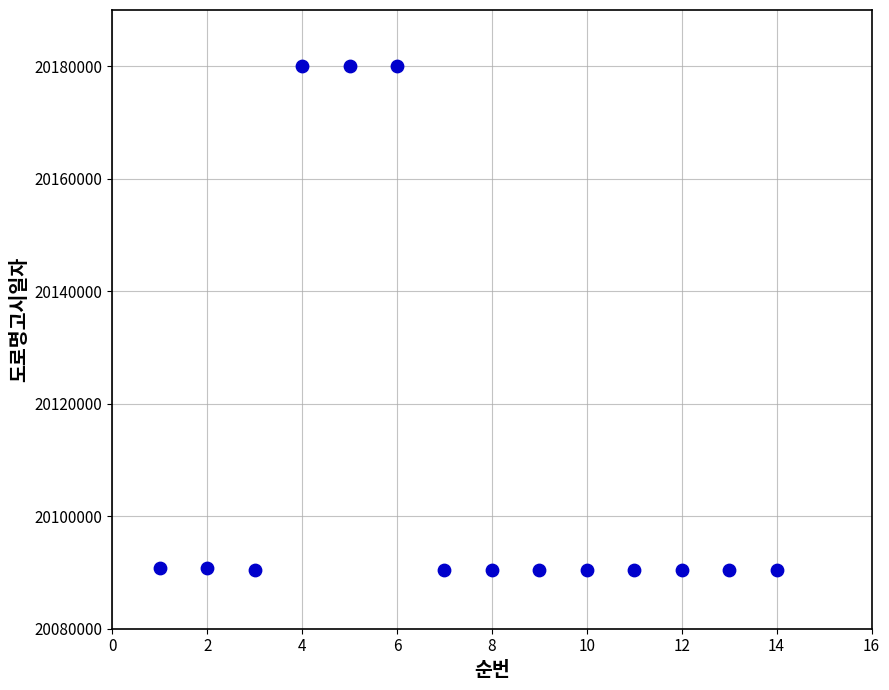

What is the range of Y values (max minus min)?

89600